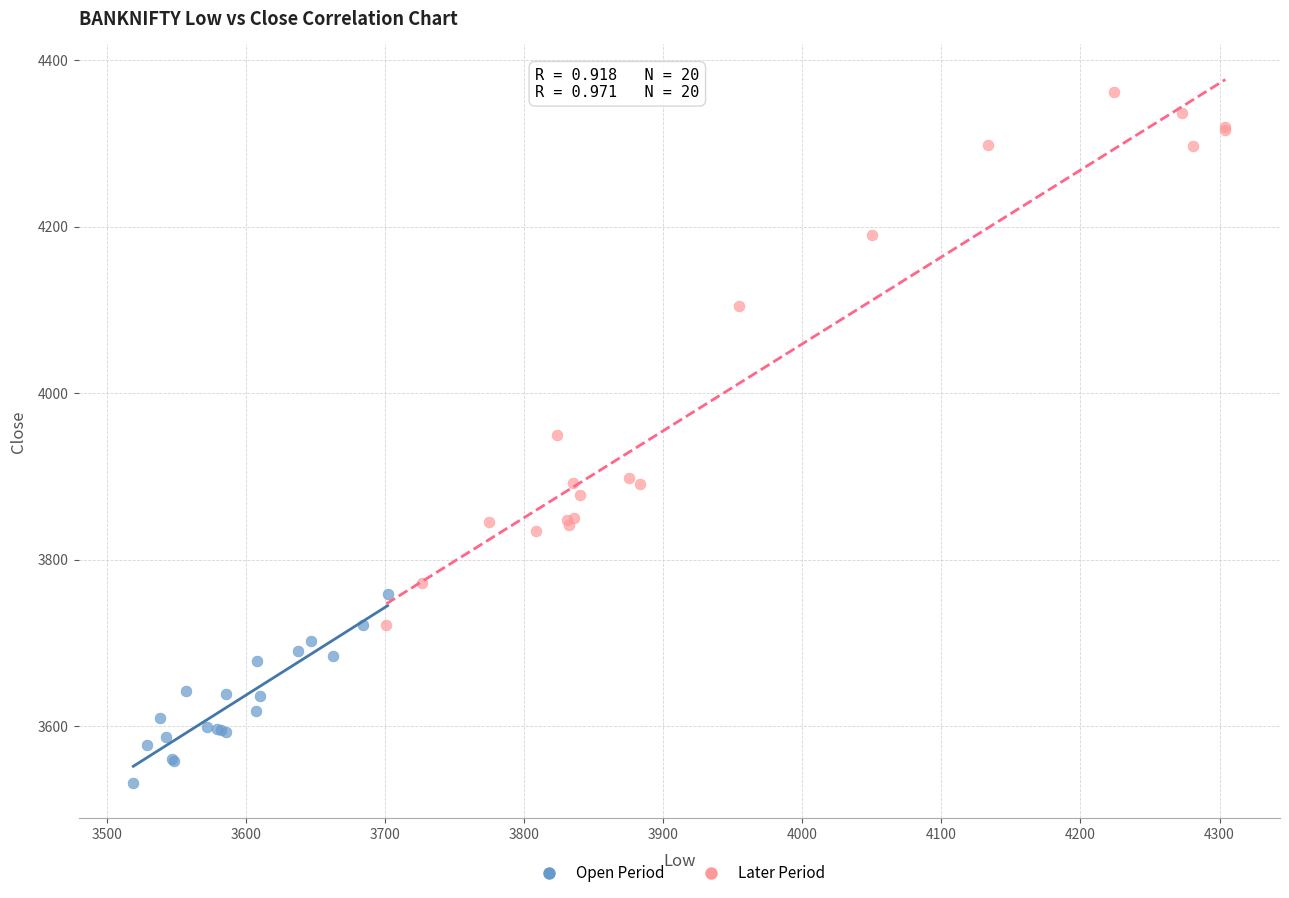

Which series has the largest Y range (max minus min)?

Later Period